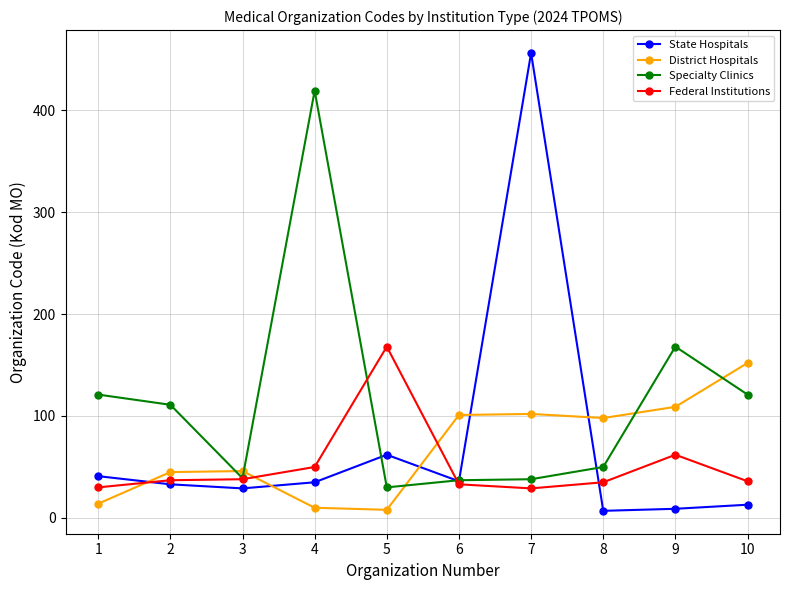

What value does the State Hospitals series have at 3?

29